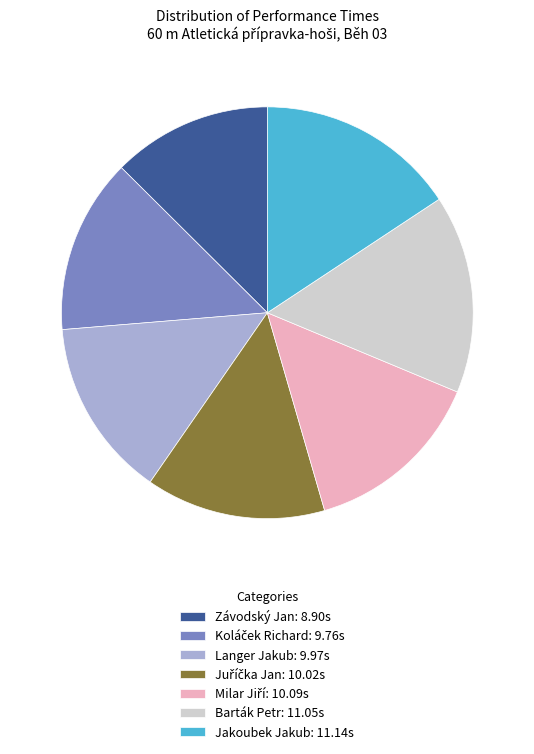

Does any single category account for the majority?

No